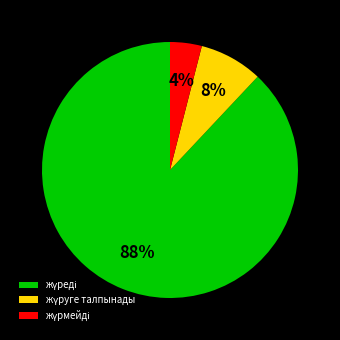

To the nearest percent, what is the average slice percentage?

33%